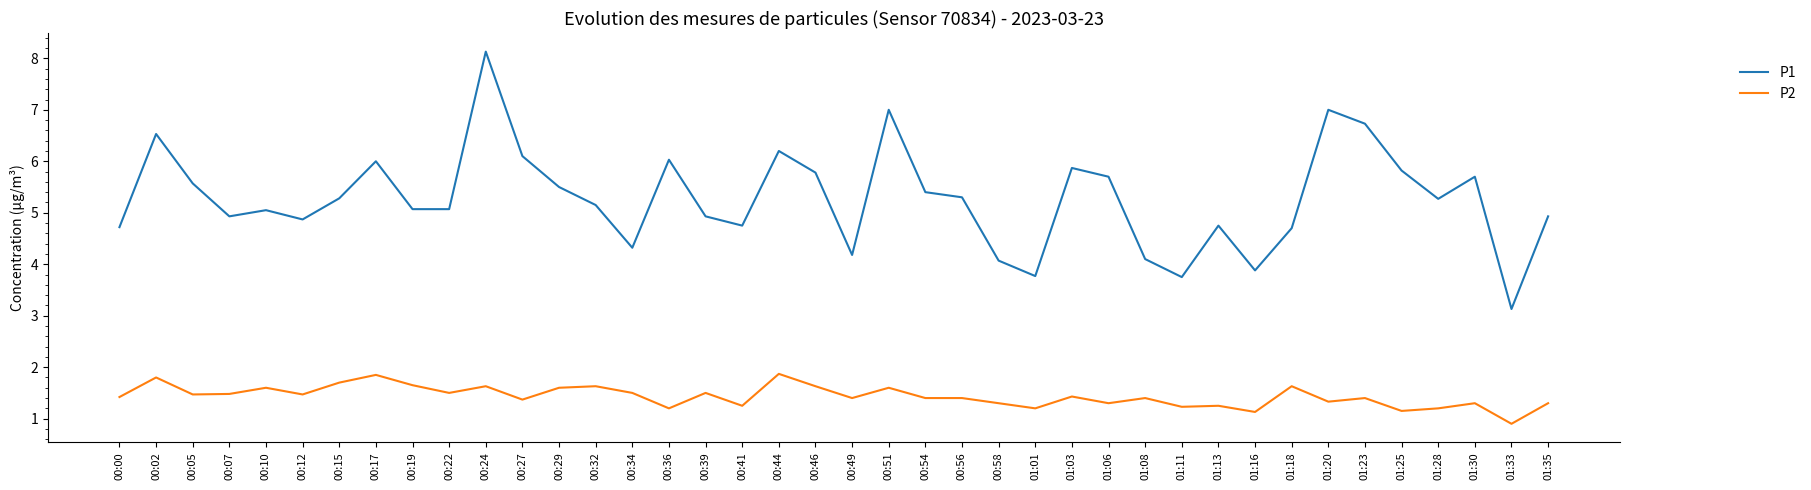

Is the value of P2 at 00:32 greater than the value of P1 at 00:44?

No